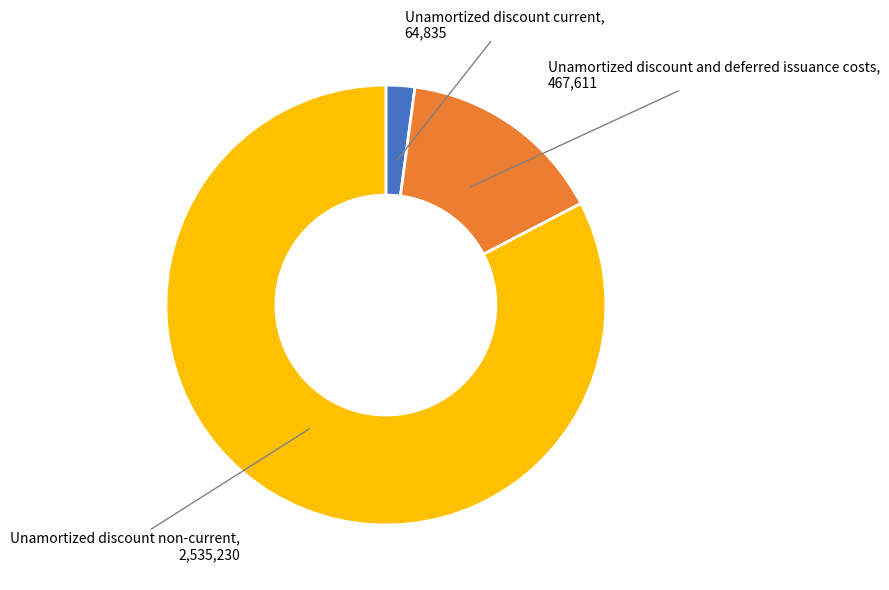

Is there a majority slice in this chart?

Yes